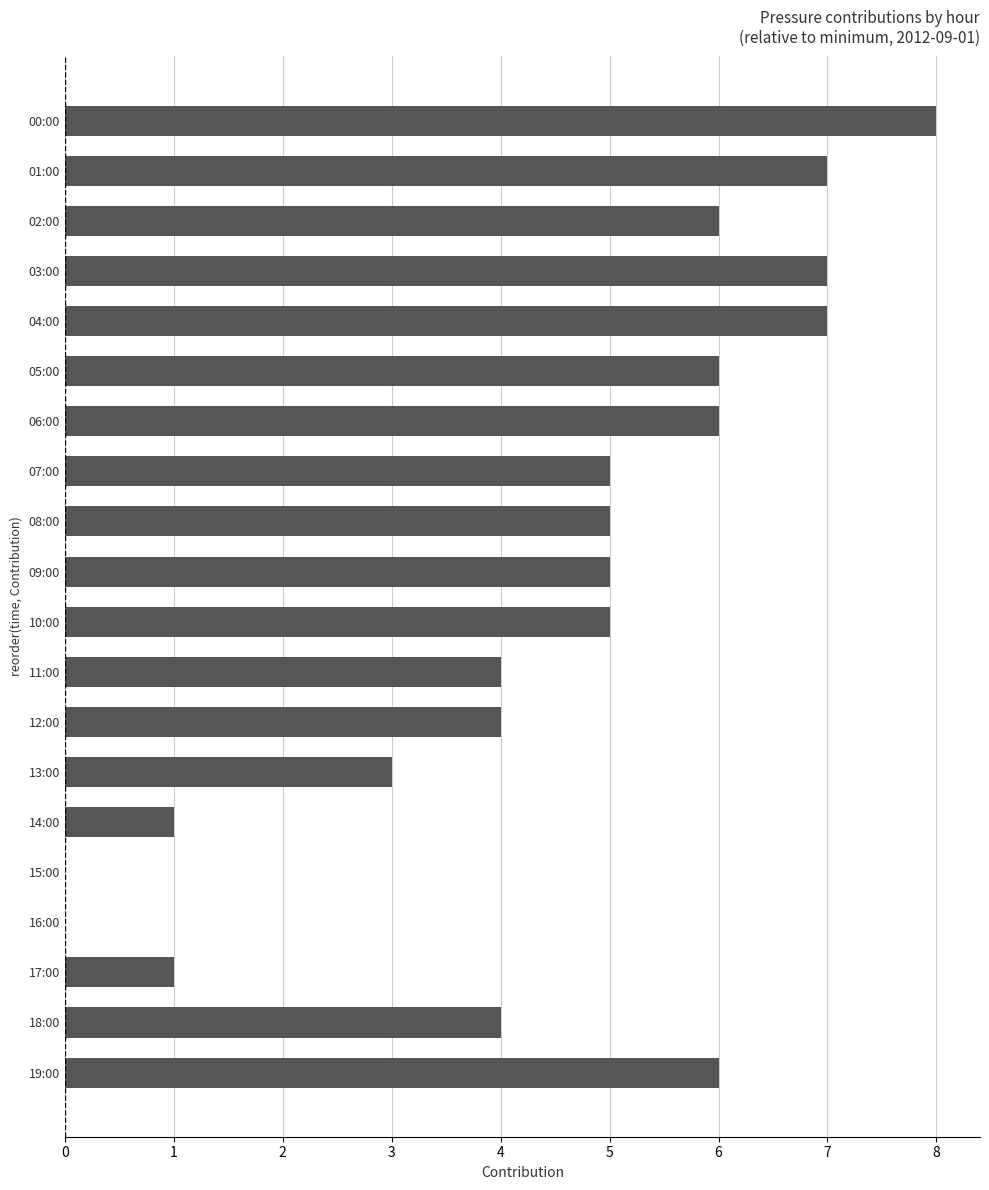

Which has a higher value, 09:00 or 16:00?

09:00